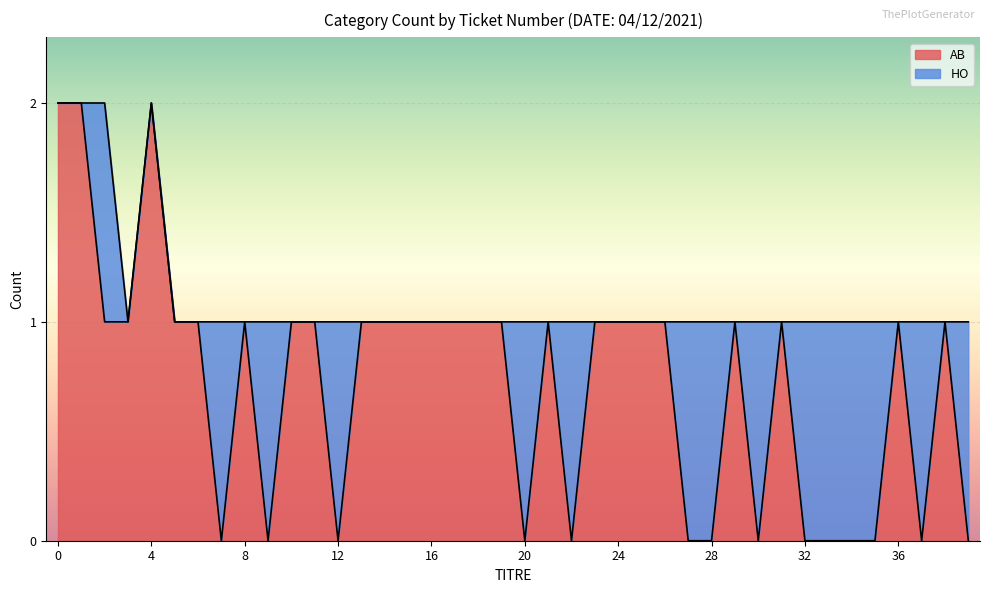

Does the chart display data point markers on the line(s)?

No